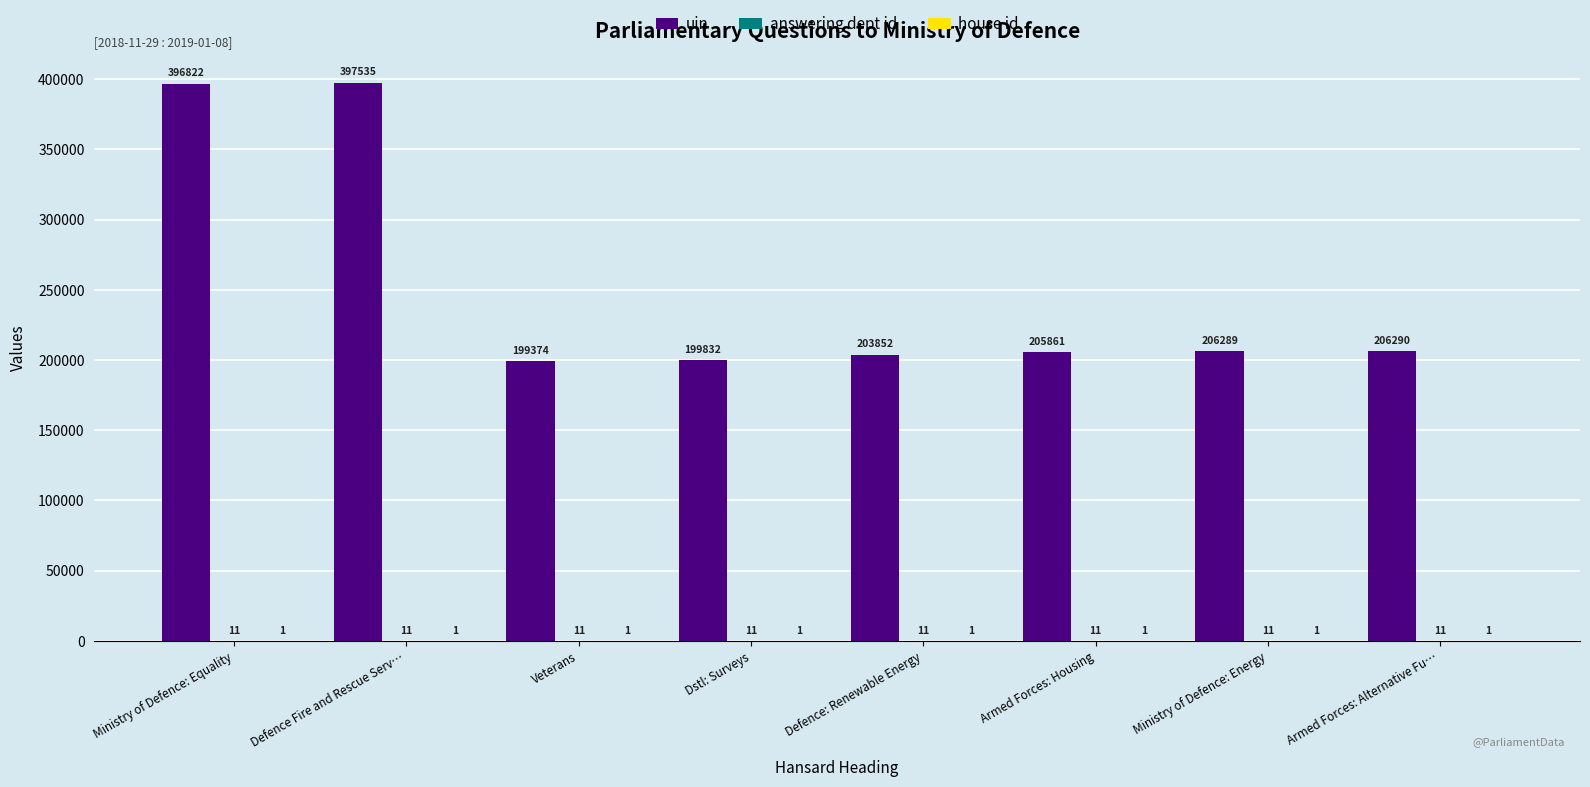

What is the greatest value displayed?

397535